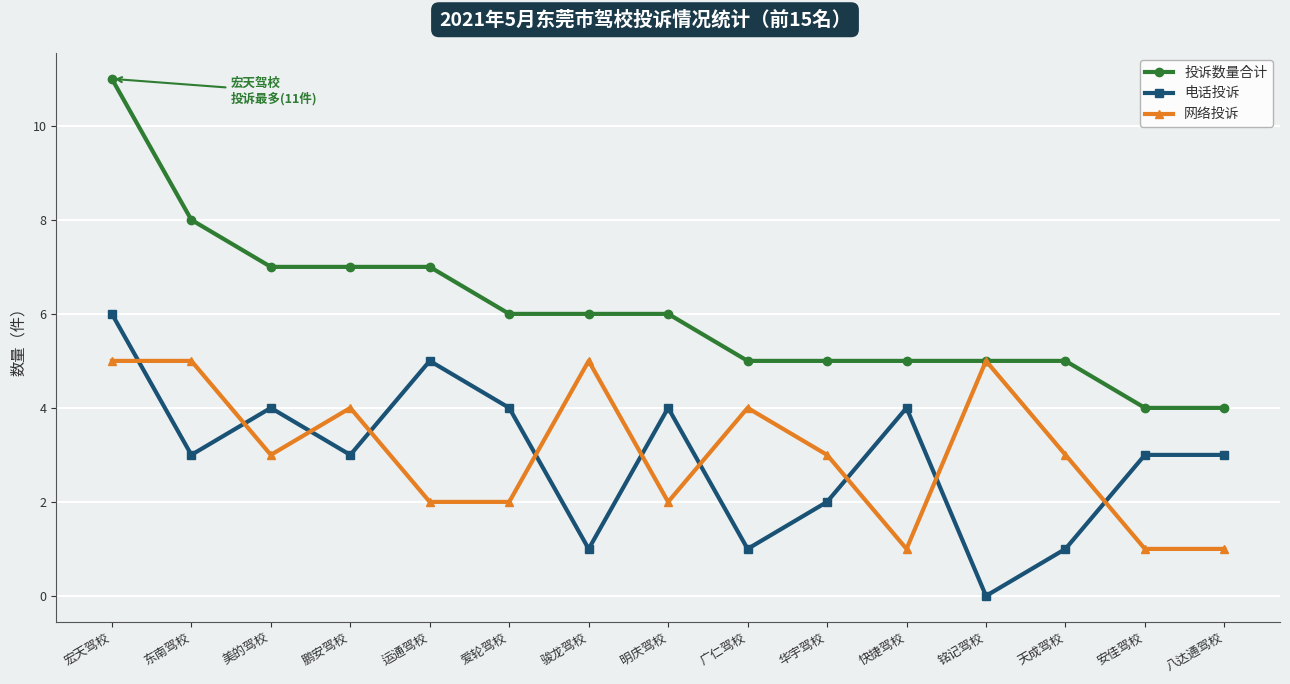

How many series are shown in this chart?

3